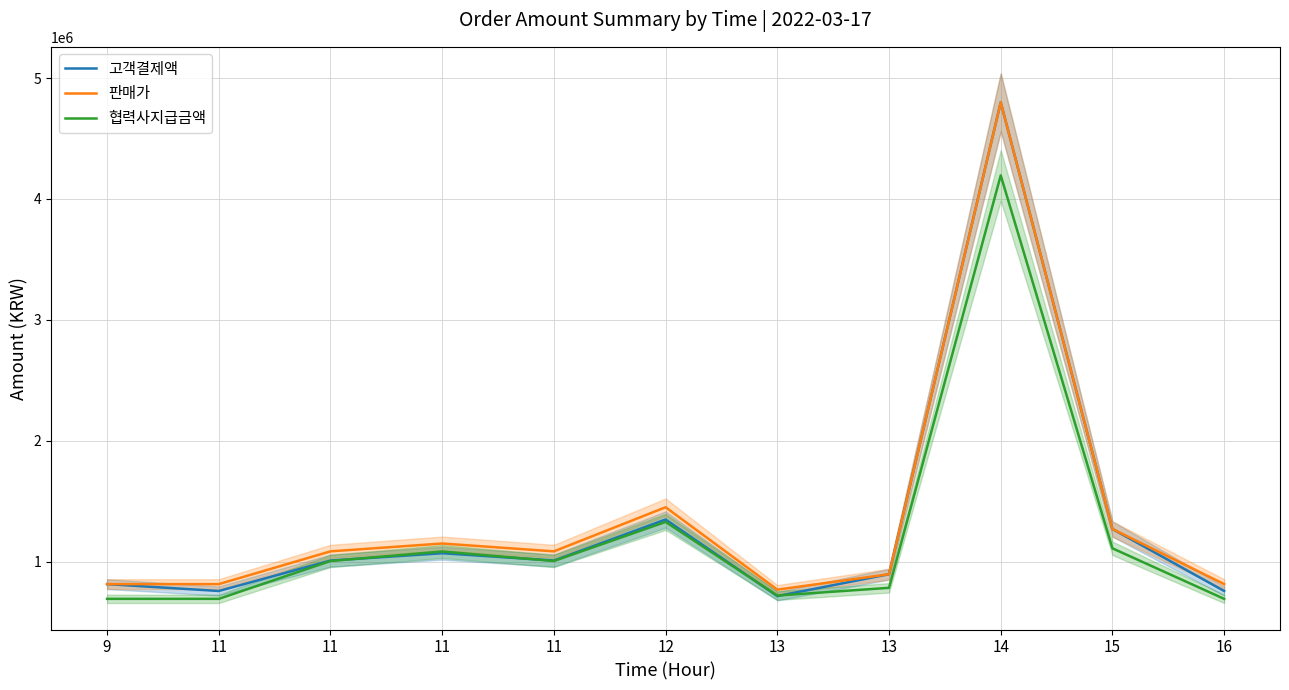

Which series has the largest total across all categories?

판매가